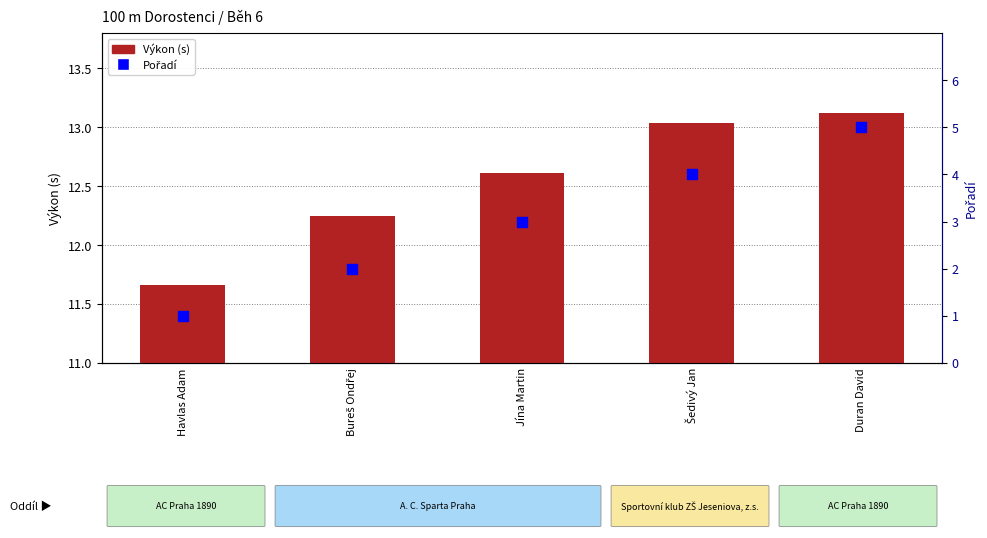

At how many categories does at least one series exceed 6?

5